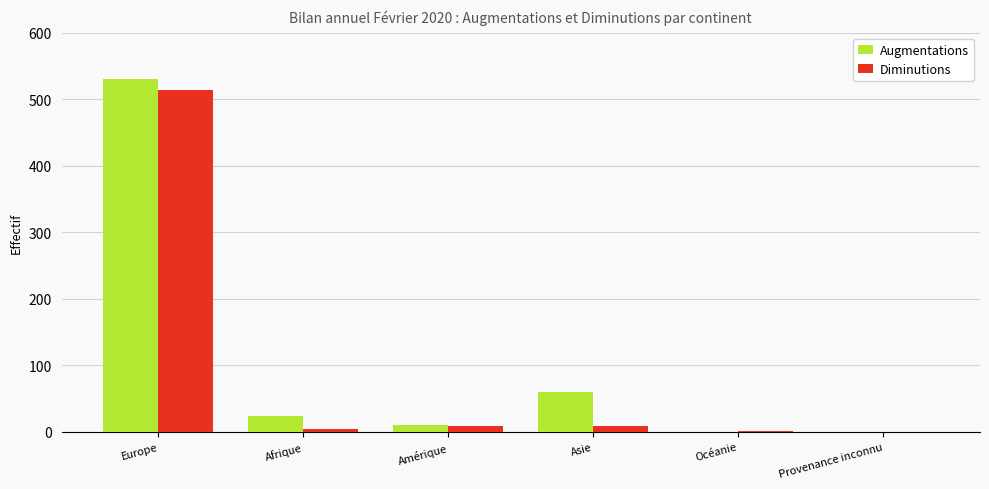

How many categories are shown in the chart?

6